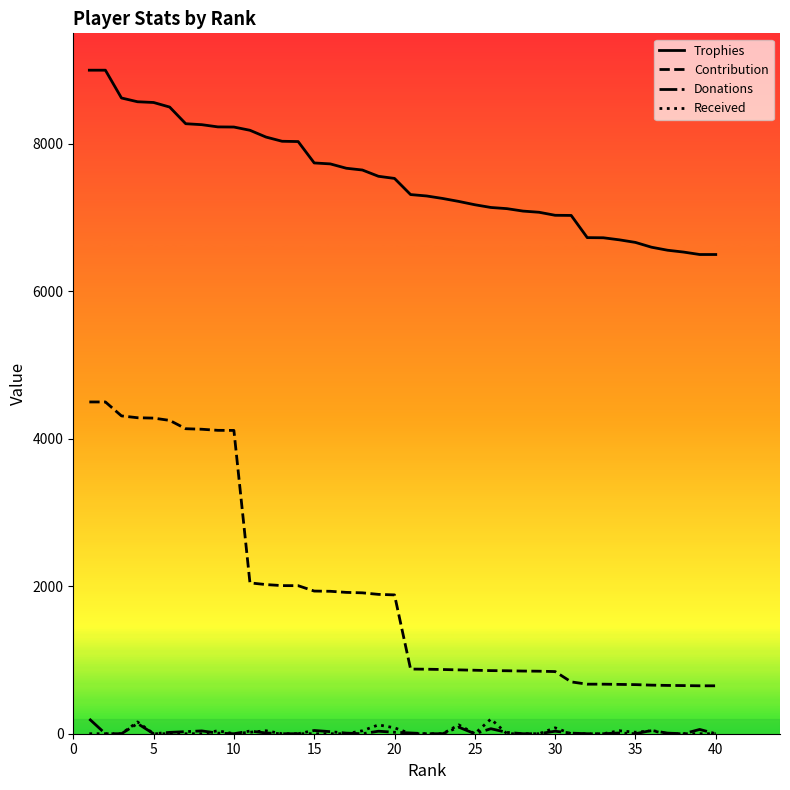

True or false: Received and Contribution intersect in this chart.

False